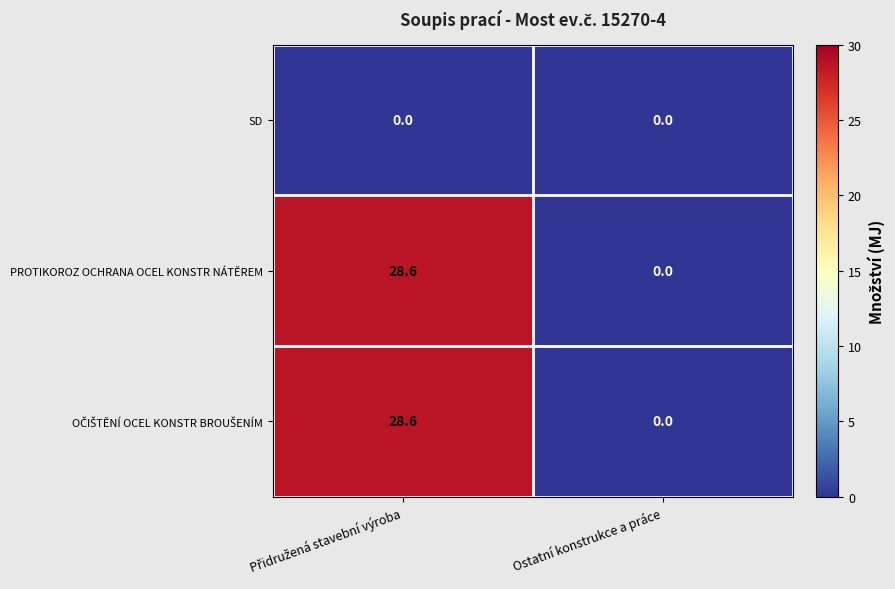

True or false: SD has a value of 0.0 at Ostatní konstrukce a práce.

True